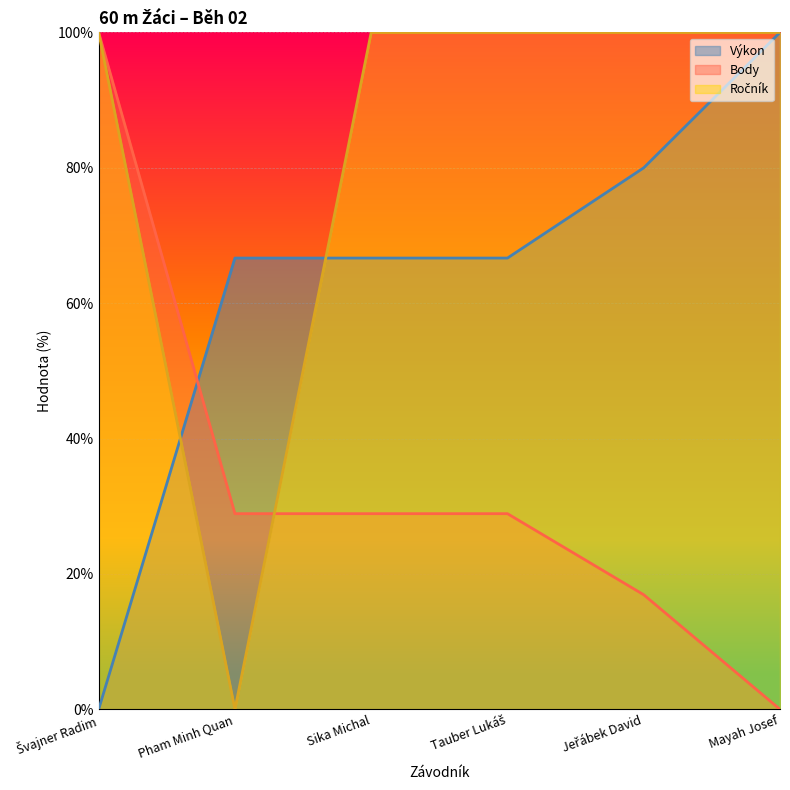

What is the difference between the maximum and minimum values in the Výkon series?

100.0